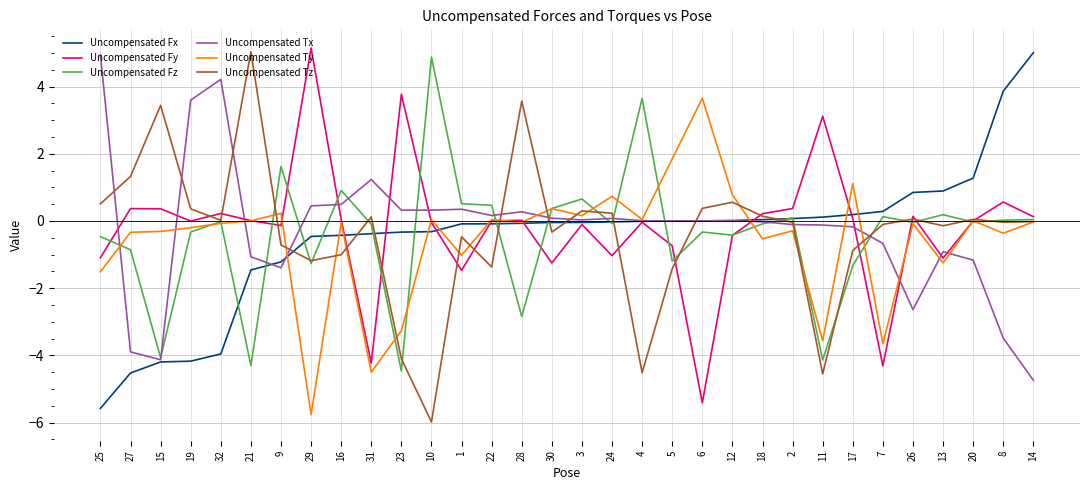

True or false: Uncompensated Tz and Uncompensated Tx intersect in this chart.

True